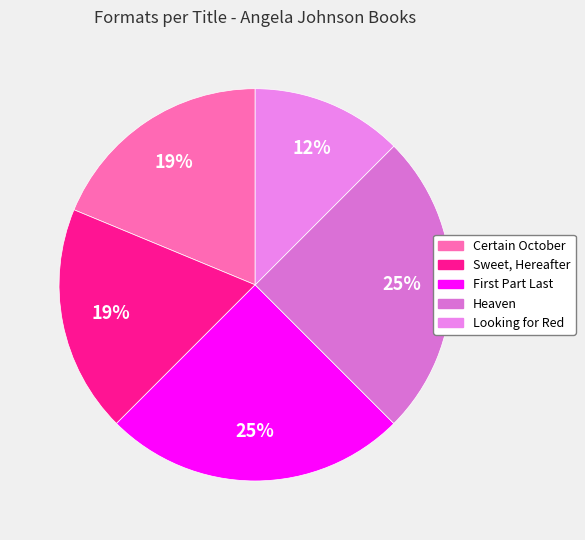

The Looking for Red slice represents 12% of the pie. True or false?

True